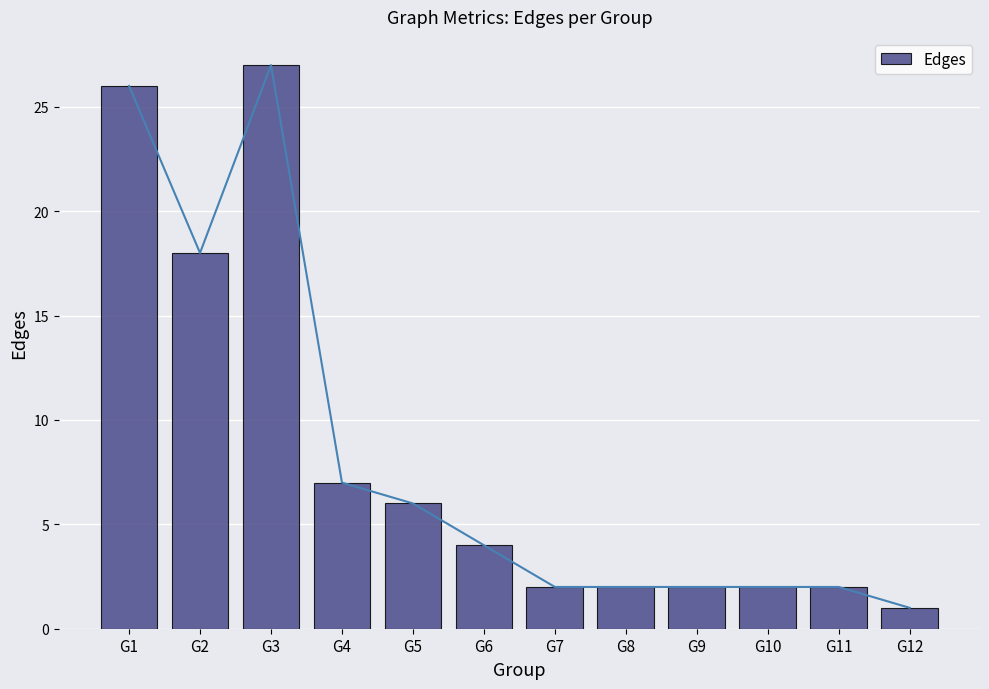

What is the value of the 6th bar from the left?

4